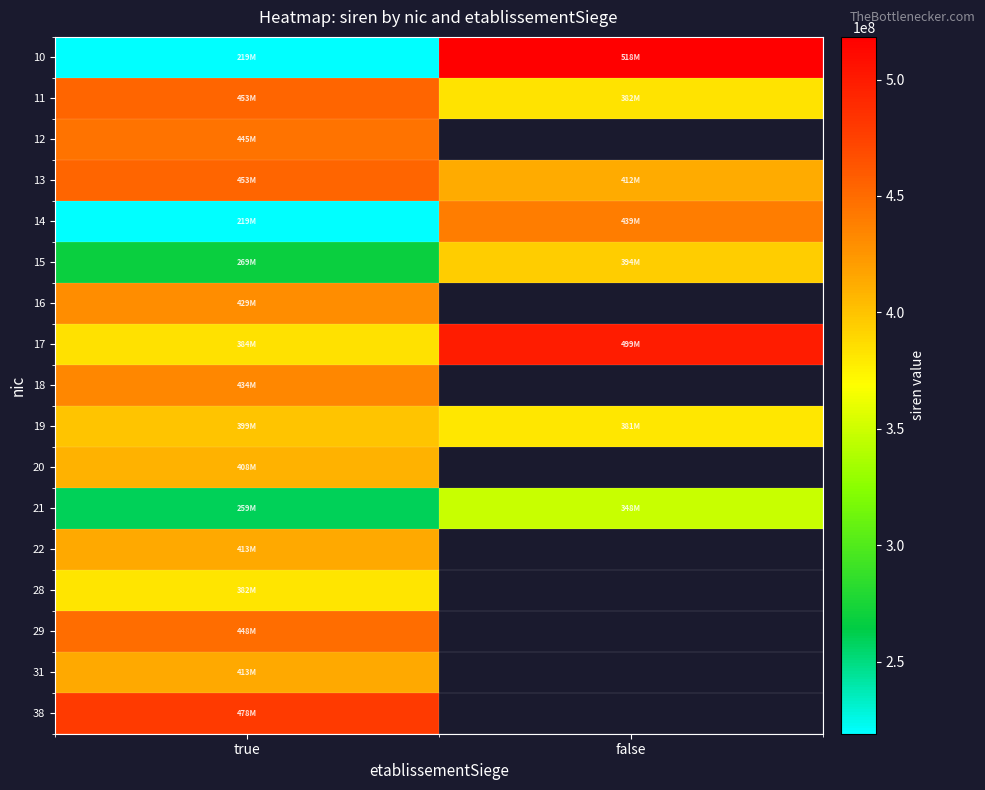

What value does the 15 series have at true?

269000592.0